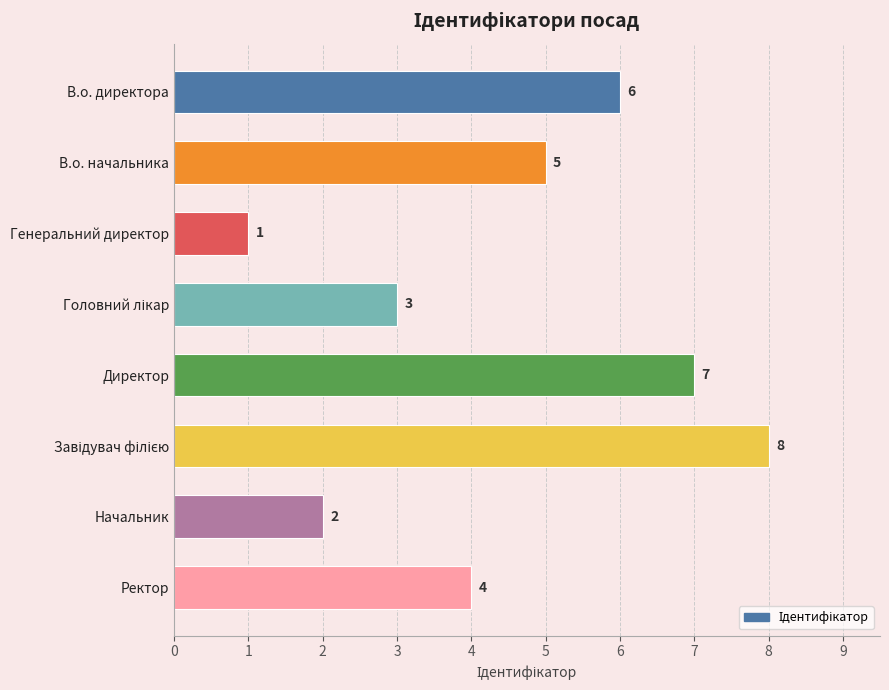

Reading bottom to top, transcribe all the data shown in this chart.

4	2	8	7	3	1	5	6